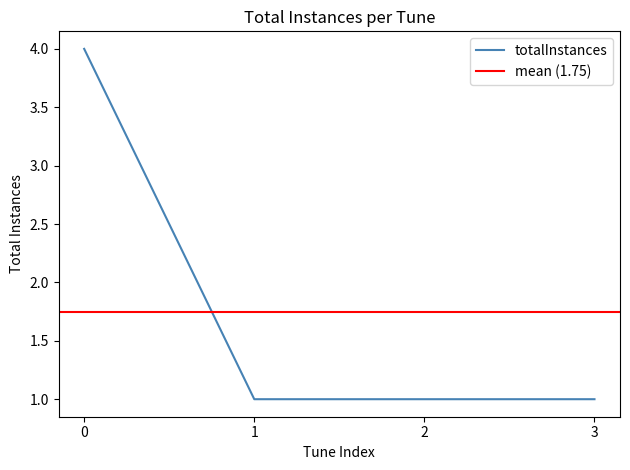

Is it true that totalInstances equals 3 at 0?

False